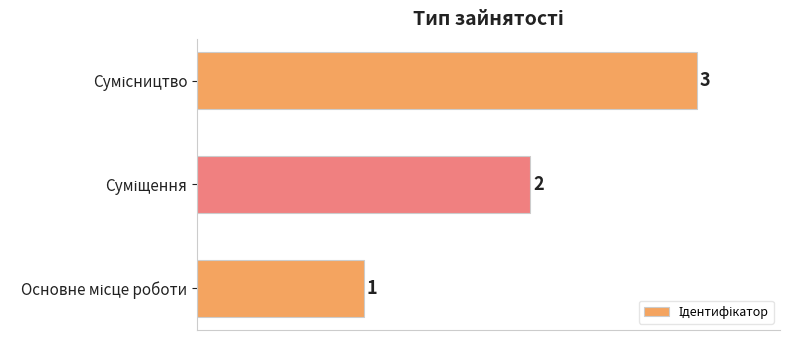

How many values are between 1 and 3?

3